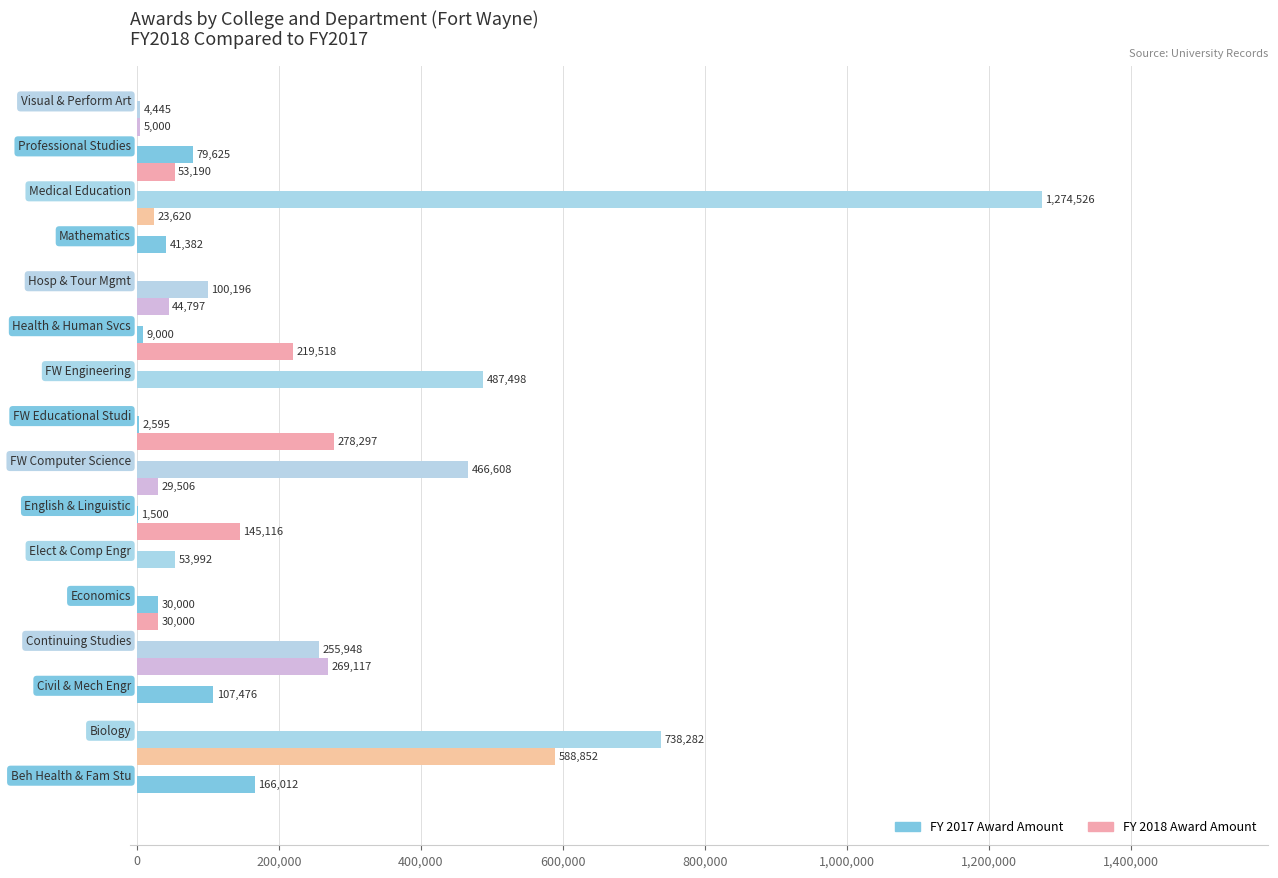

Which series has the largest total across all categories?

FY 2017 Award Amount